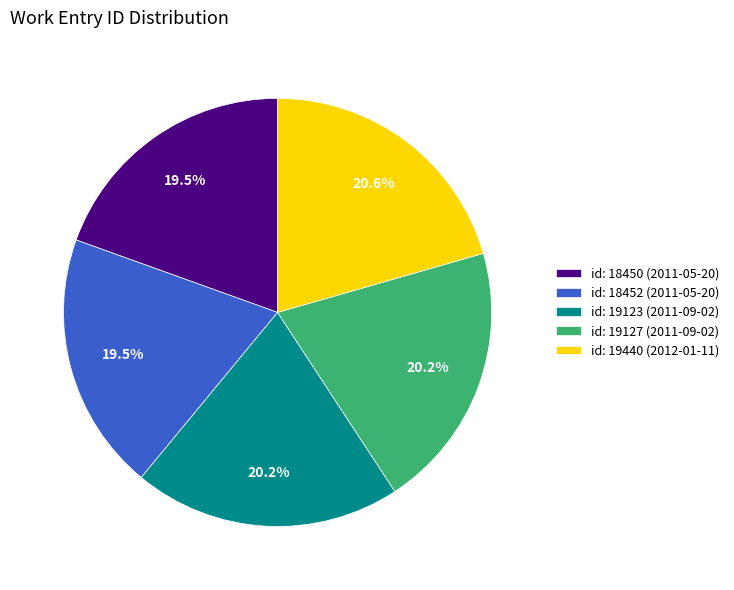

Does id: 18450 (2011-05-20) account for over 50% of the chart?

No